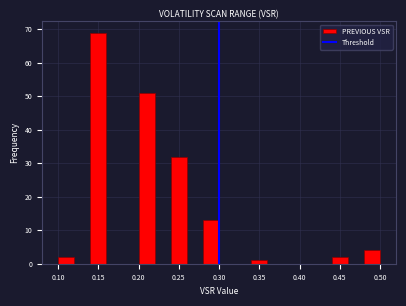

Reading left to right, list every bar in this chart as the range it spans on the x-axis followed by its height. The values are not printed on the chart, so give them approximately, as read against the axis.

0.10 to 0.12: 2
0.12 to 0.14: 0
0.14 to 0.16: 69
0.16 to 0.18: 0
0.18 to 0.20: 0
0.20 to 0.22: 51
0.22 to 0.24: 0
0.24 to 0.26: 32
0.26 to 0.28: 0
0.28 to 0.30: 13
0.30 to 0.32: 0
0.32 to 0.34: 0
0.34 to 0.36: 1
0.36 to 0.38: 0
0.38 to 0.40: 0
0.40 to 0.42: 0
0.42 to 0.44: 0
0.44 to 0.46: 2
0.46 to 0.48: 0
0.48 to 0.50: 4